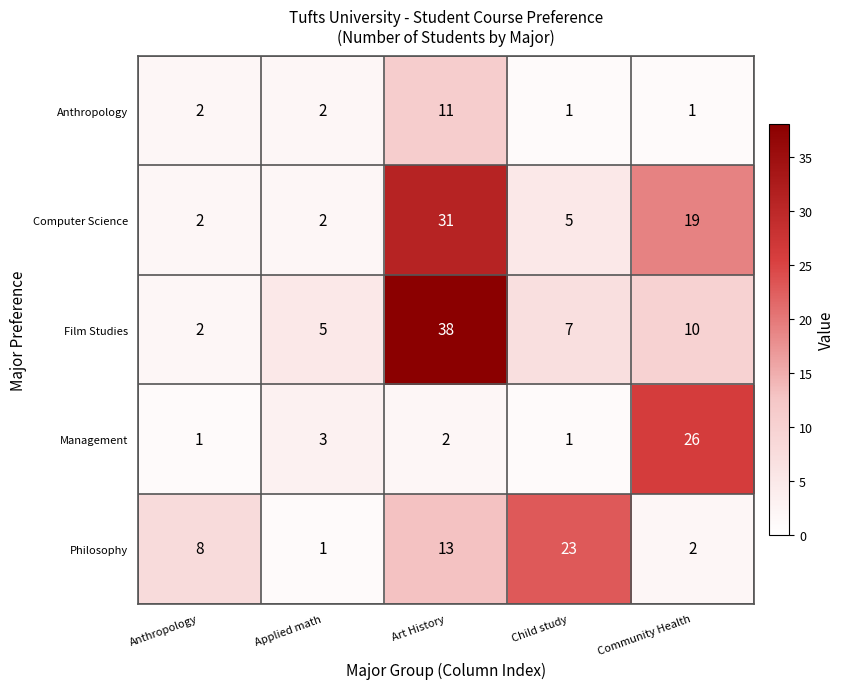

What is the difference between the highest and lowest values at Anthropology?

7